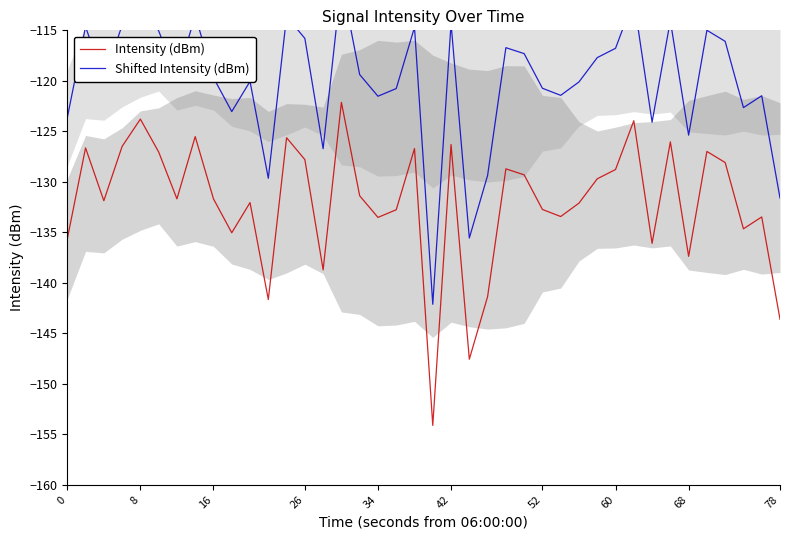

What is the maximum value for Intensity (dBm)?

-122.1